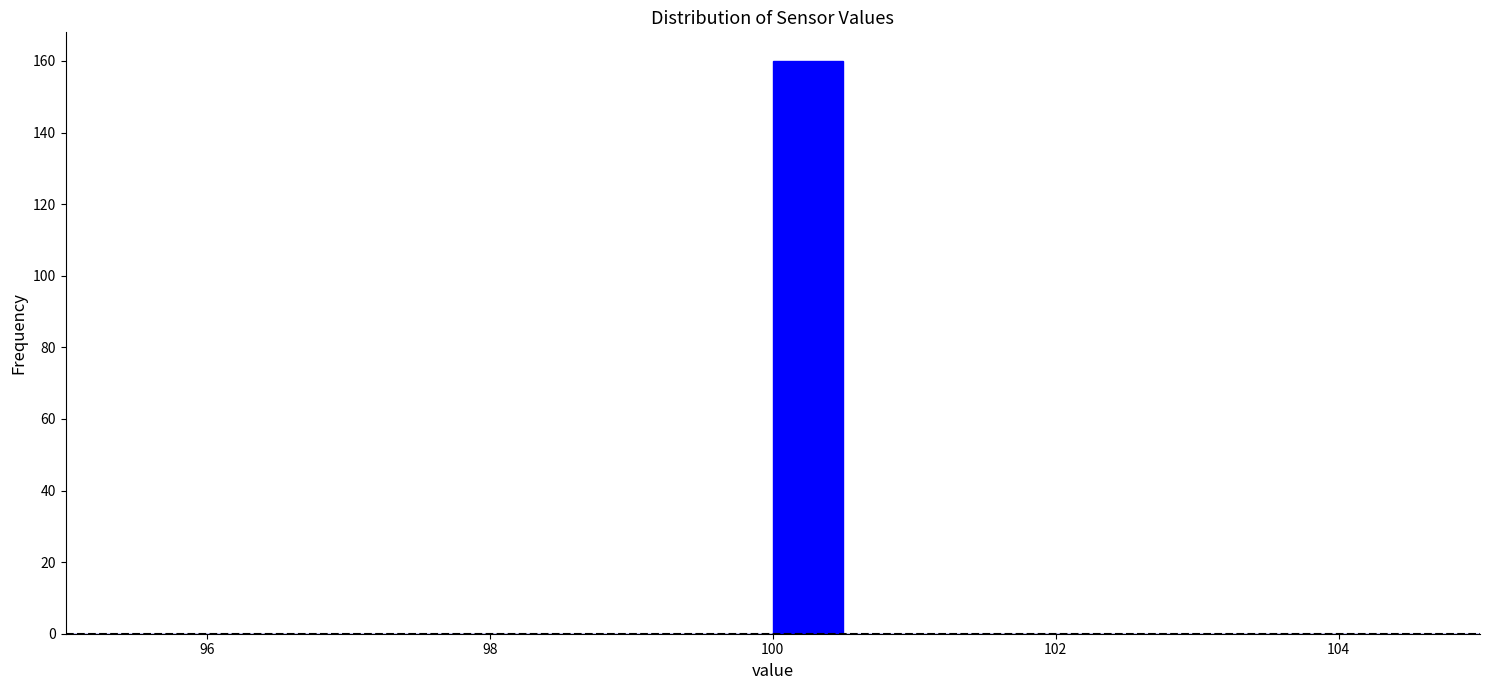

Around what value on the x-axis is the tallest bar? Give the approximate position of its centre, as read against the axis.

100.2